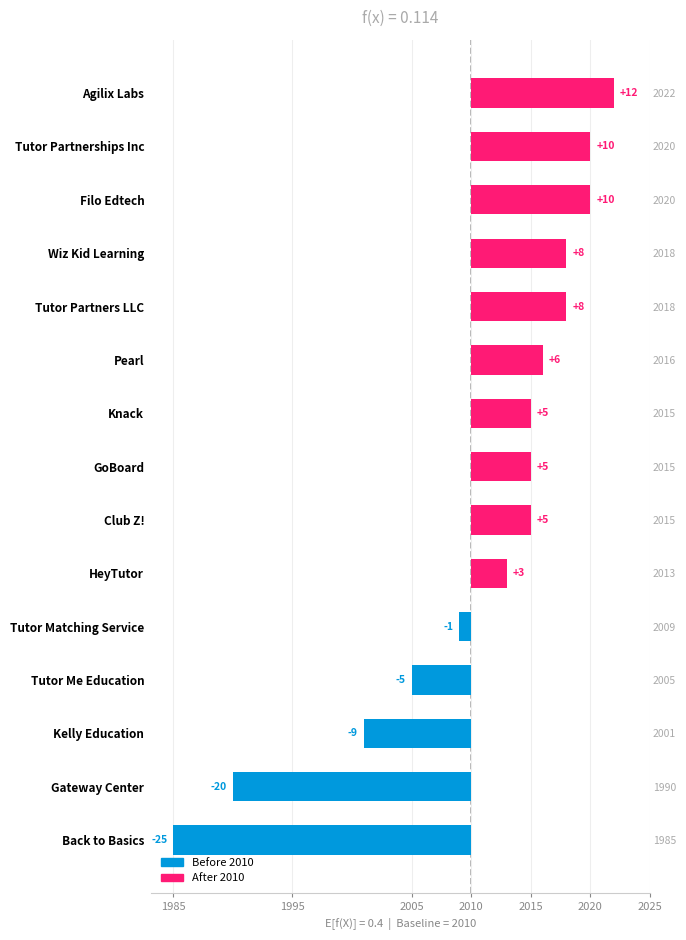

What is the minimum value shown in the chart?

-25